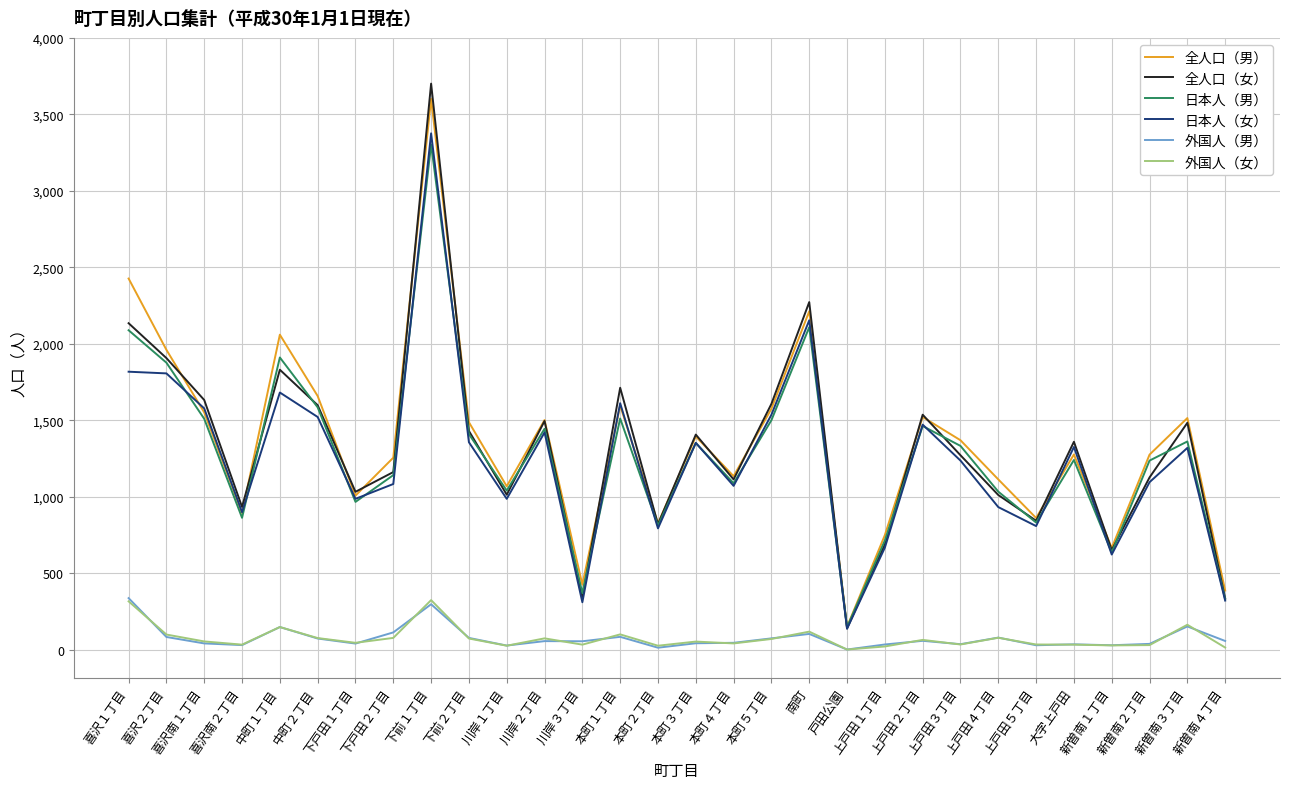

Which label corresponds to the largest value in the chart?

下前１丁目